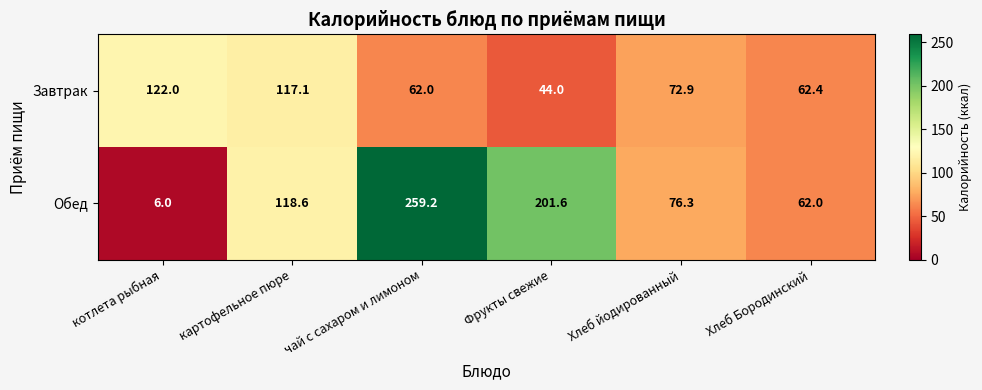

List the series in order of their overall mean, lowest first.

Завтрак, Обед